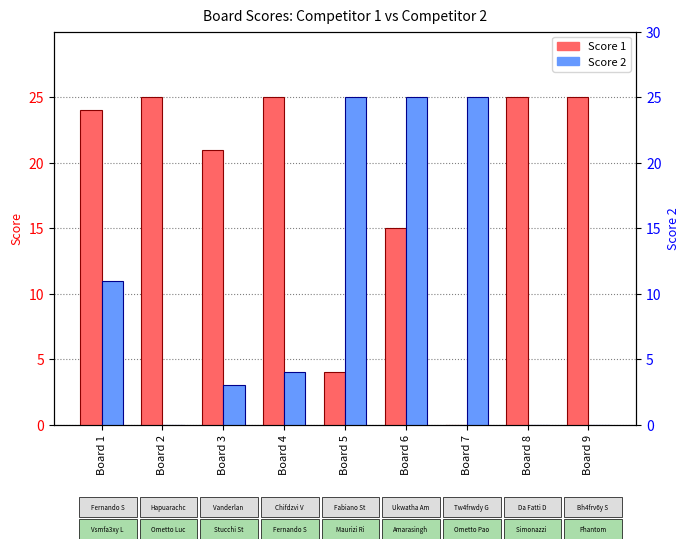

The value of Score 1 at Board 9 is 25. True or false?

True